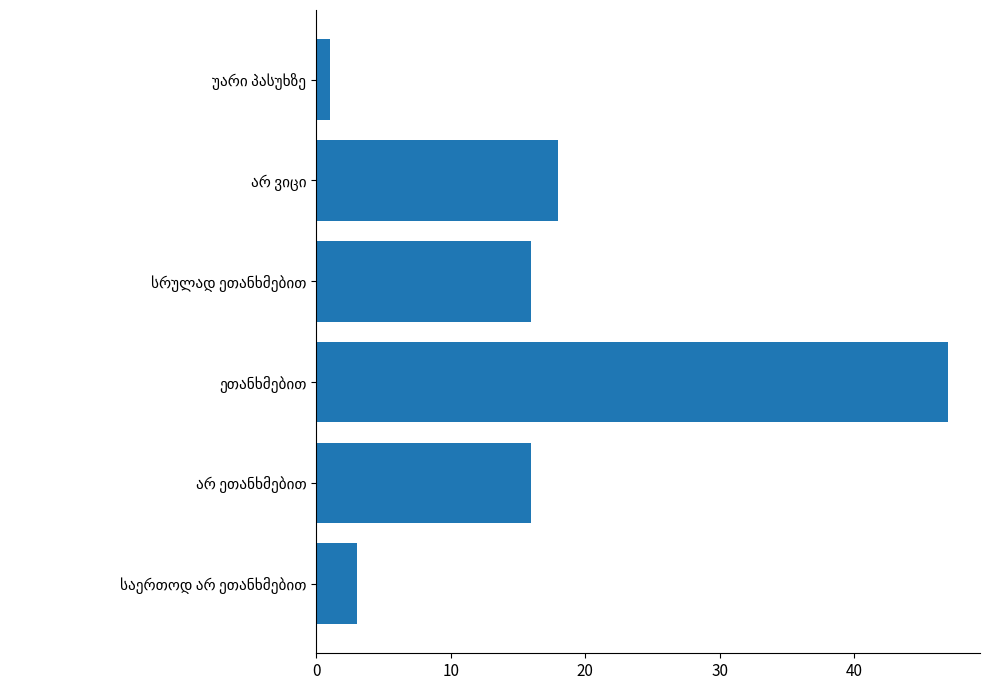

What is the sum of all values?

101